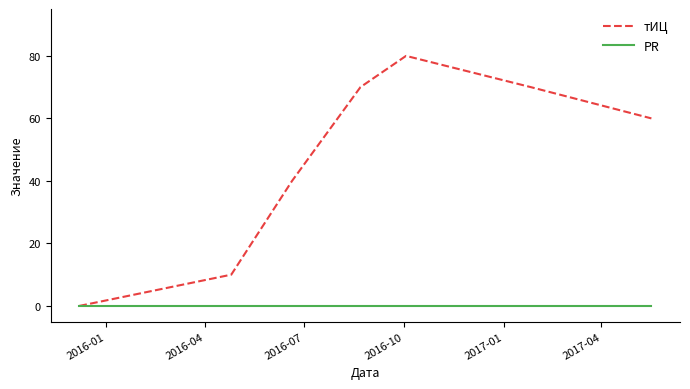

Which series has the largest total across all categories?

тИЦ